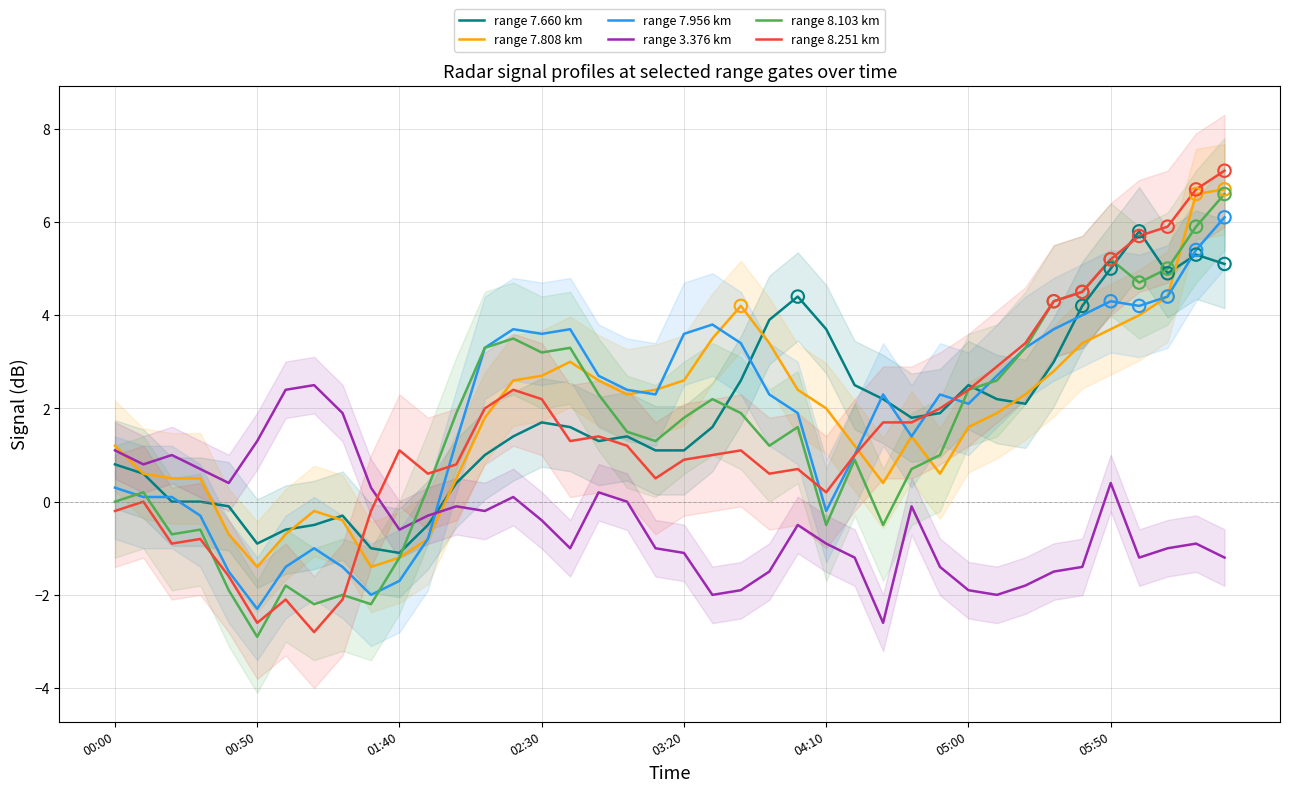

Which series reaches the maximum Y coordinate?

range 8.251 km